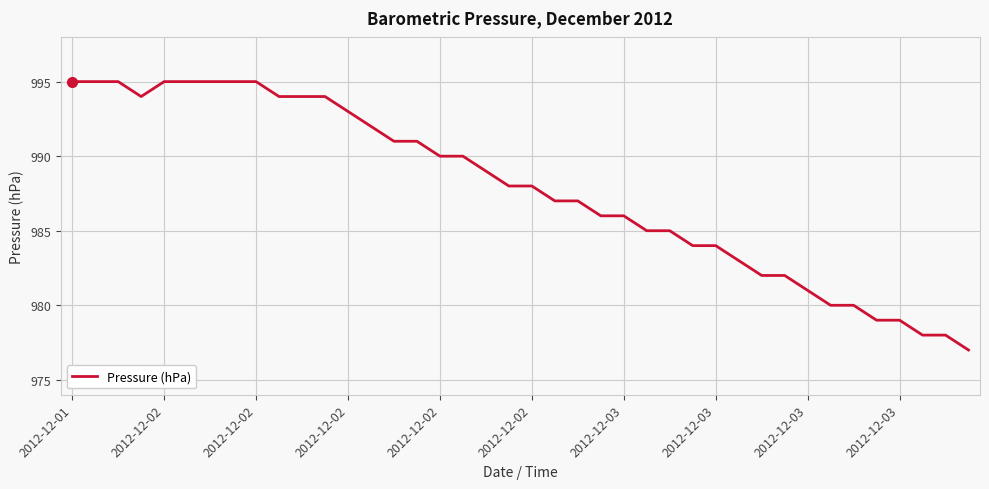

What is the difference between the maximum and minimum values?

18